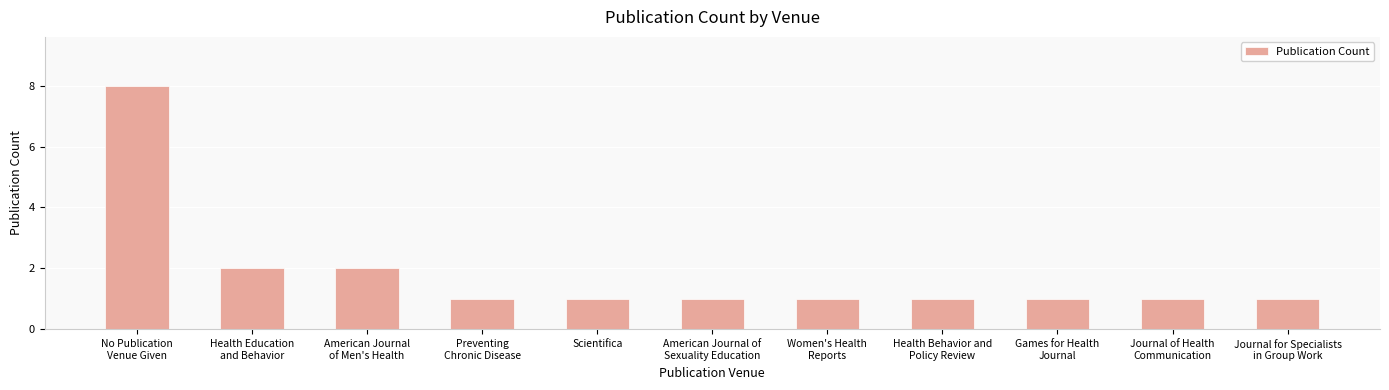

What is the difference between the maximum and minimum values?

7